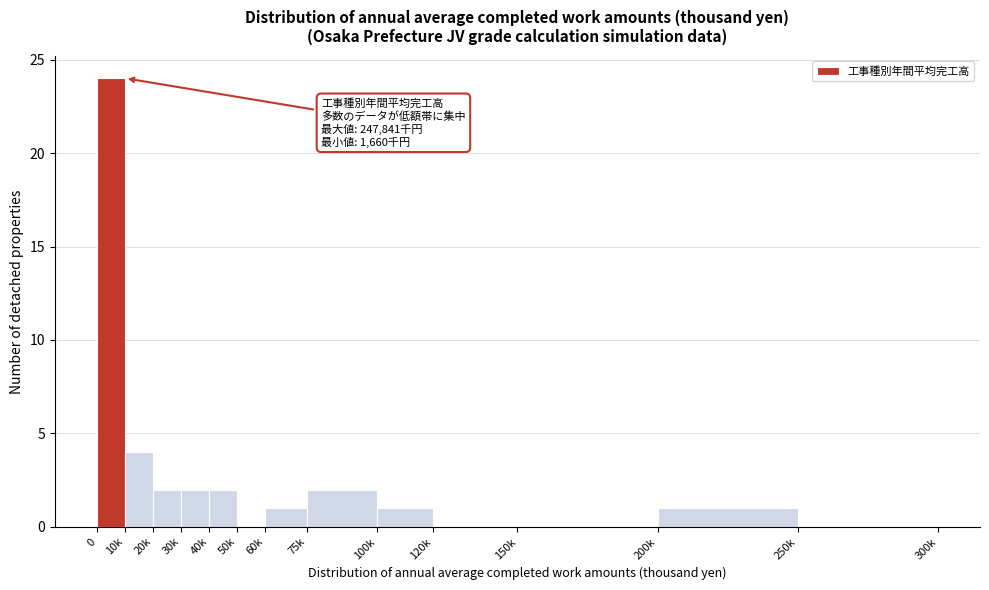

Reading left to right, extract all data points from this chart.

0=24	10k=4	20k=2	30k=2	40k=2	50k=0	60k=1	75k=2	100k=1	120k=0	150k=0	200k=1	250k=0